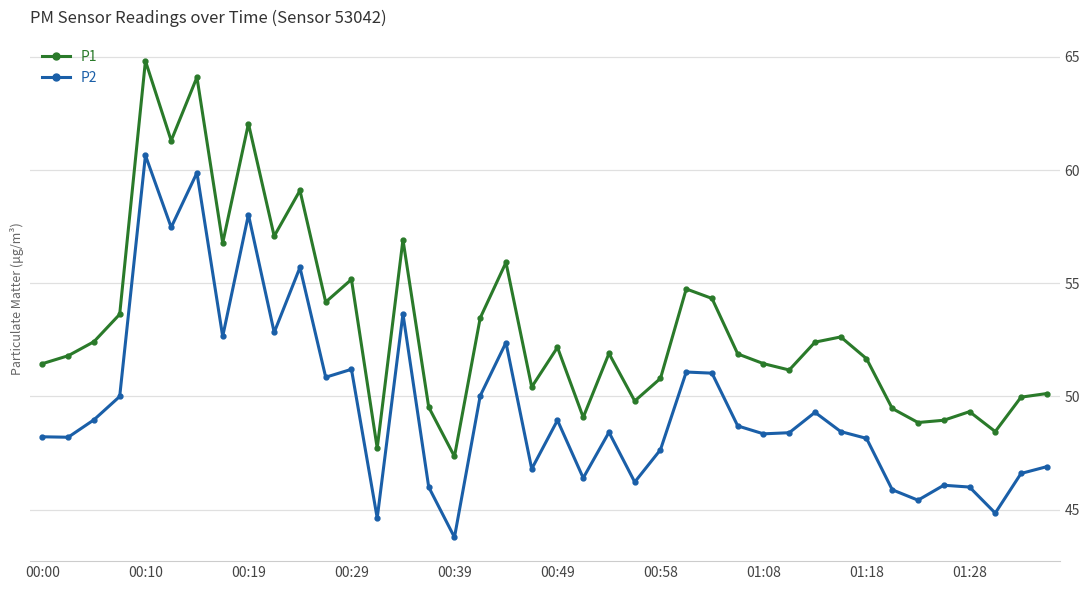

Which series has the largest total across all categories?

P1